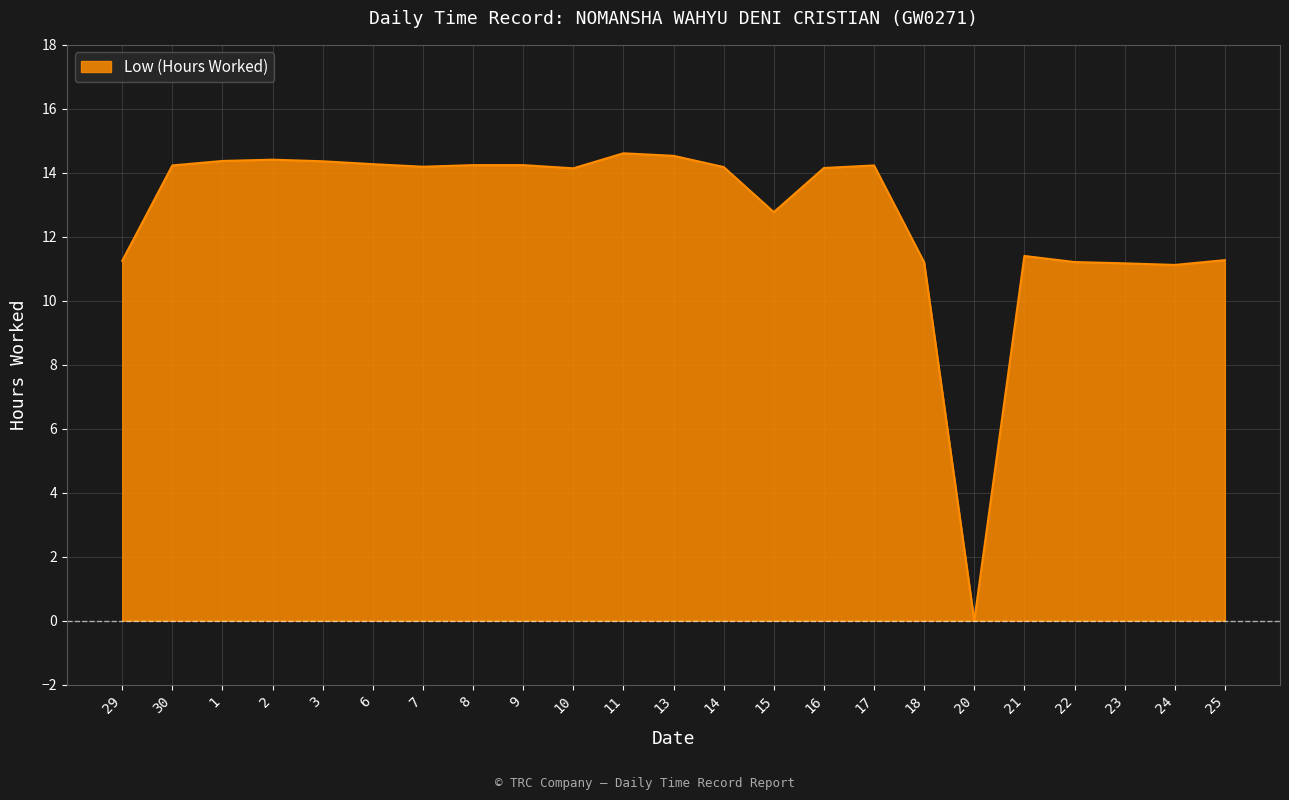

The chart shows a value of 11.2 at 22. True or false?

True